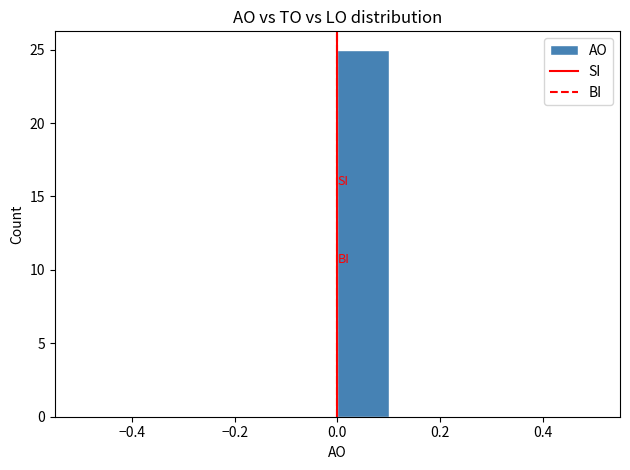

Over which range of the x-axis is the bar tallest?

0.0 to 0.1